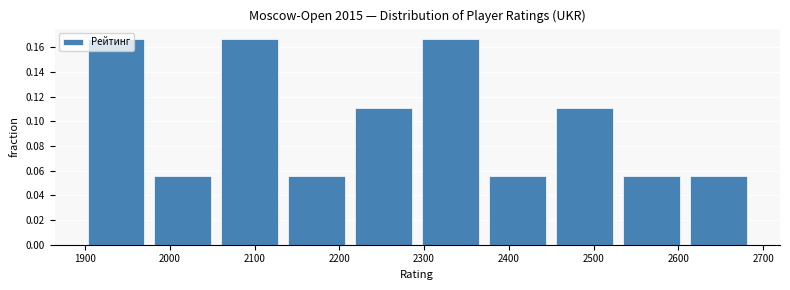

What is the height of the bar covering 2529 to 2608 on the x-axis? Neither the bar edges nor the heights are printed on the chart, so give them approximately, as read against the axes.

0.056